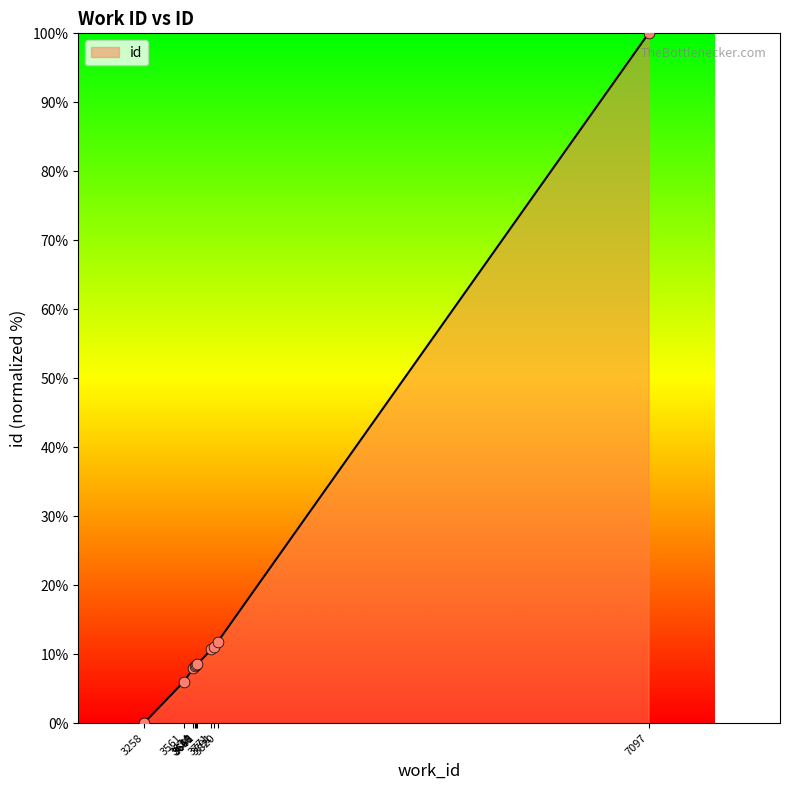

What is the change in value from 3258 to 3661?

+8.5